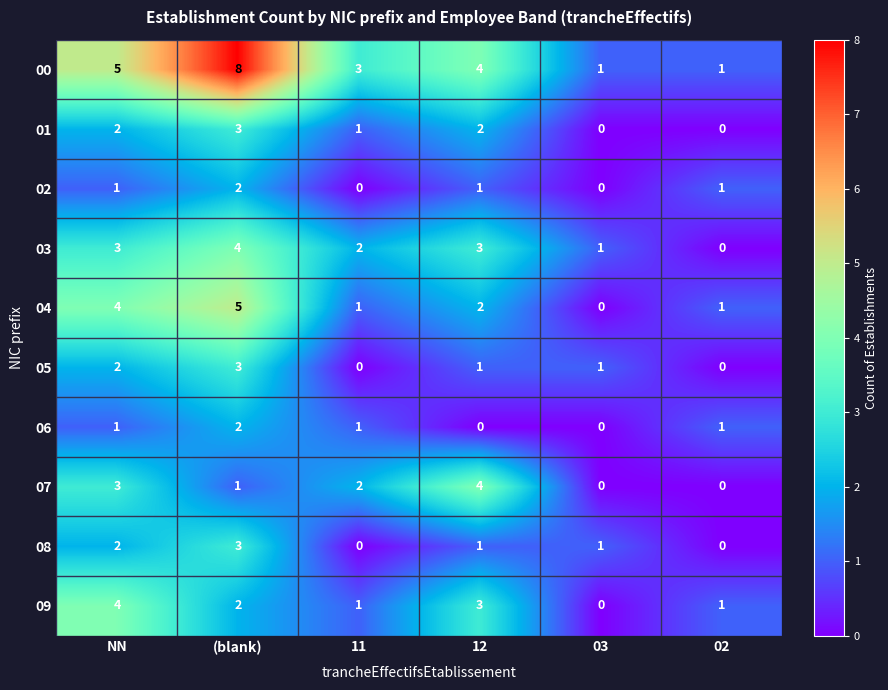

What is the approximate value of 03 at 12?

3